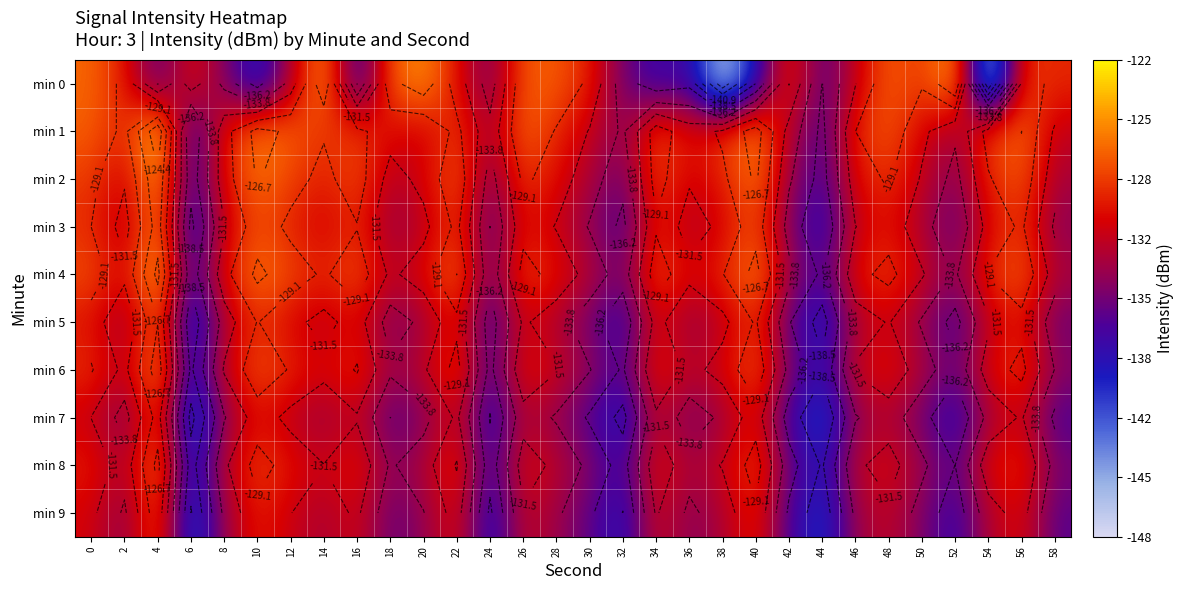

What is the highest value of the min 8 series?

-126.0